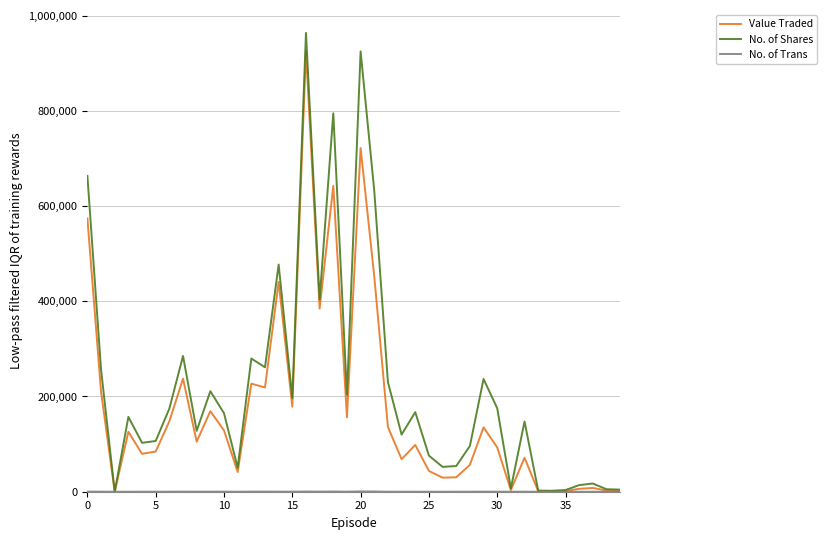

How many lines are shown in the chart?

3